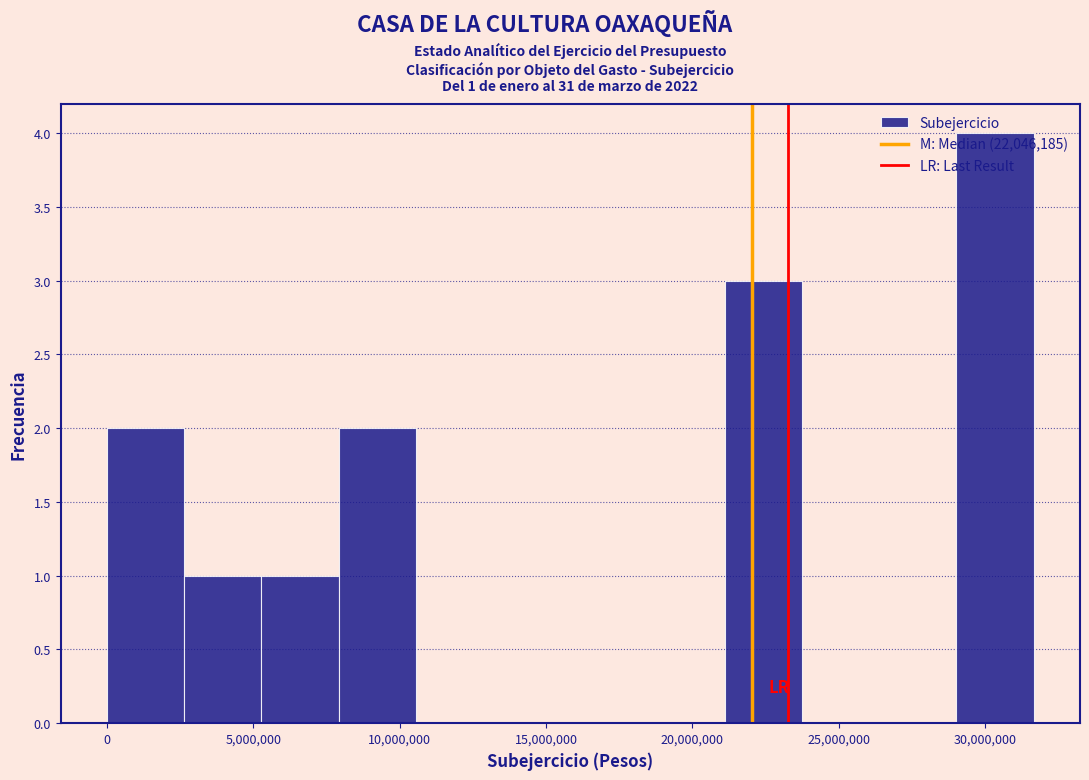

Which range on the x-axis has the tallest bar?

29000000 to 31500000